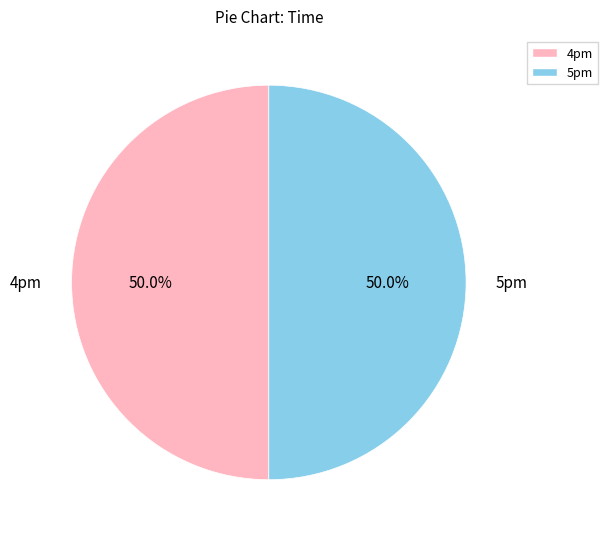

Combined, do 5pm and 4pm account for over 50%?

Yes